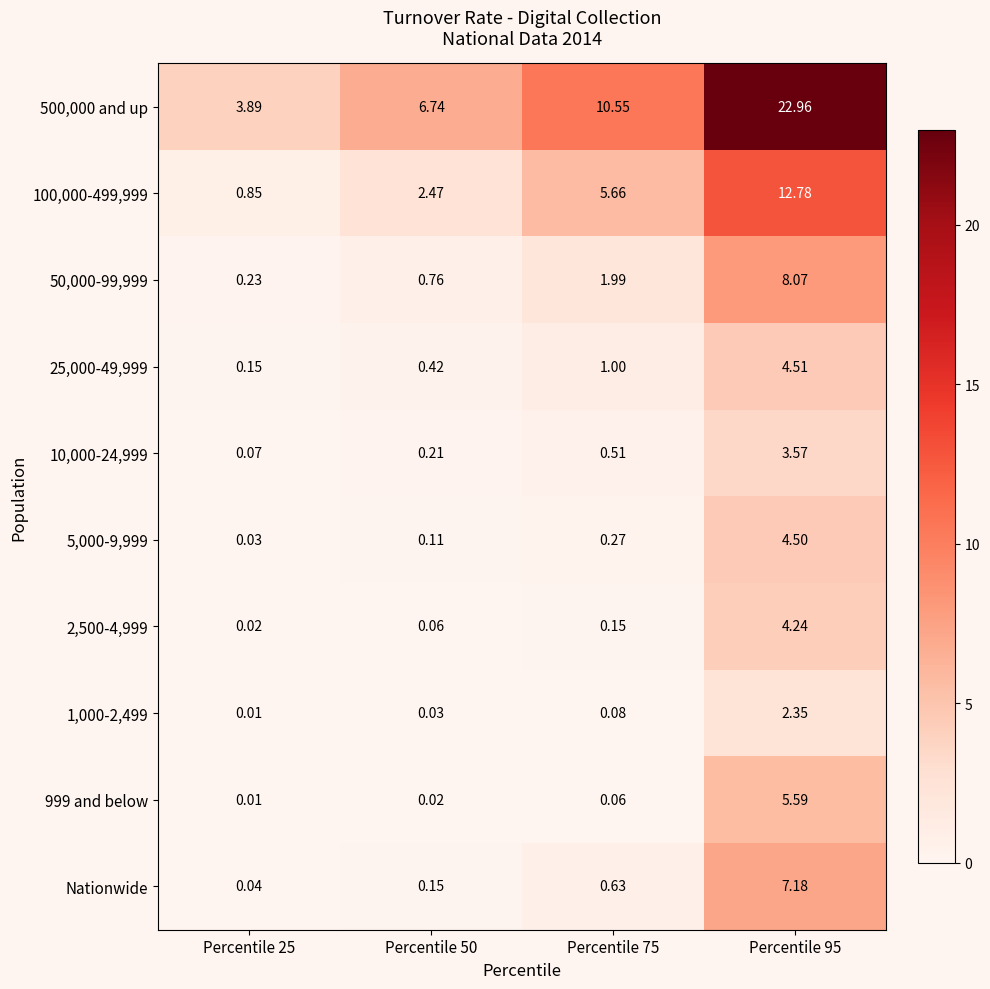

At which category is the sum across all series the highest?

Percentile 95